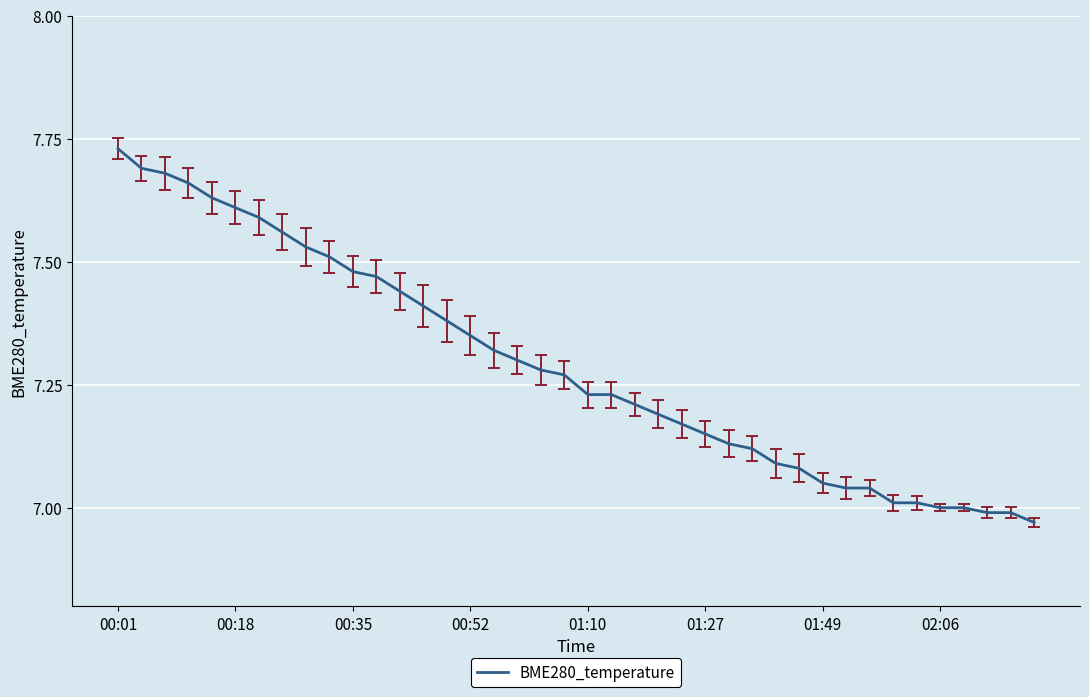

What is the difference between the maximum and minimum values?

0.8